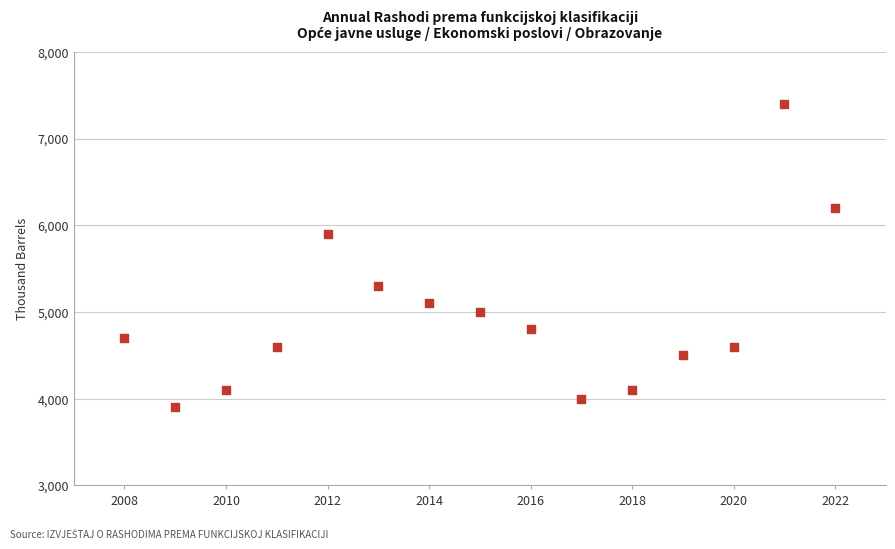

What is the range of Y values (max minus min)?

3500